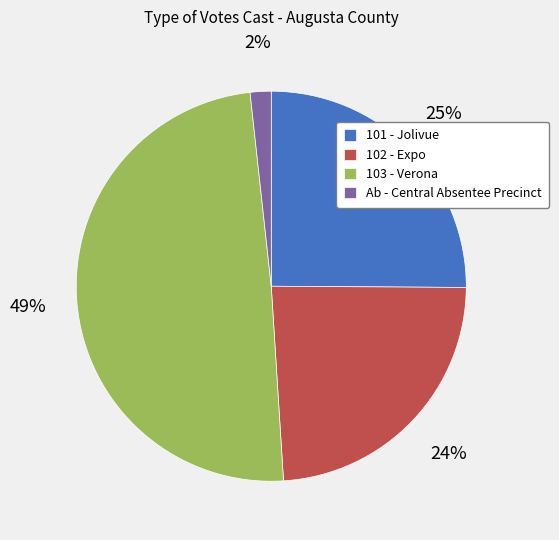

To the nearest percent, what is the average slice percentage?

25%